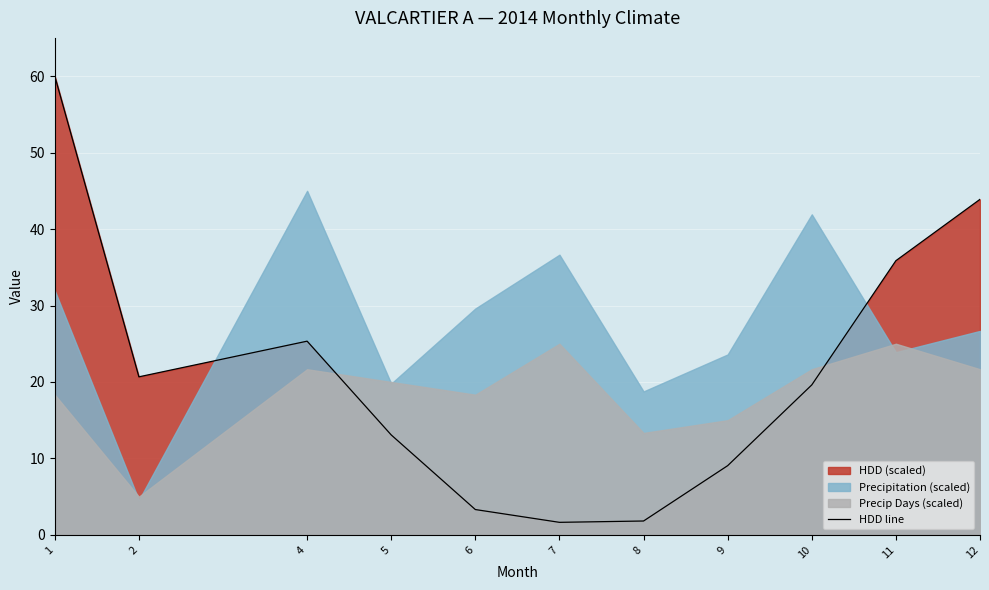

What is the ratio of the value at 9 to the value at 10?

0.5